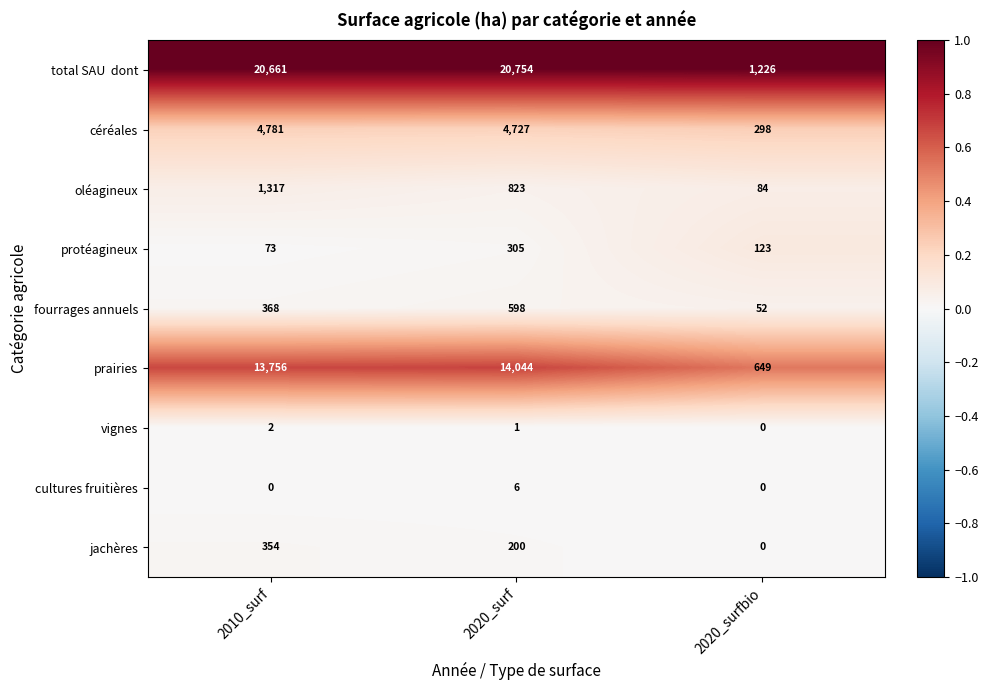

What is the difference between the highest and lowest values at 2020_surf?

20753